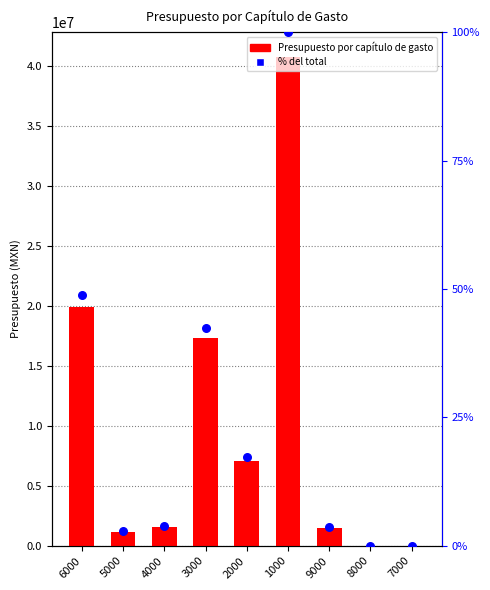

Which series has the widest spread of Y values?

Presupuesto por capítulo de gasto